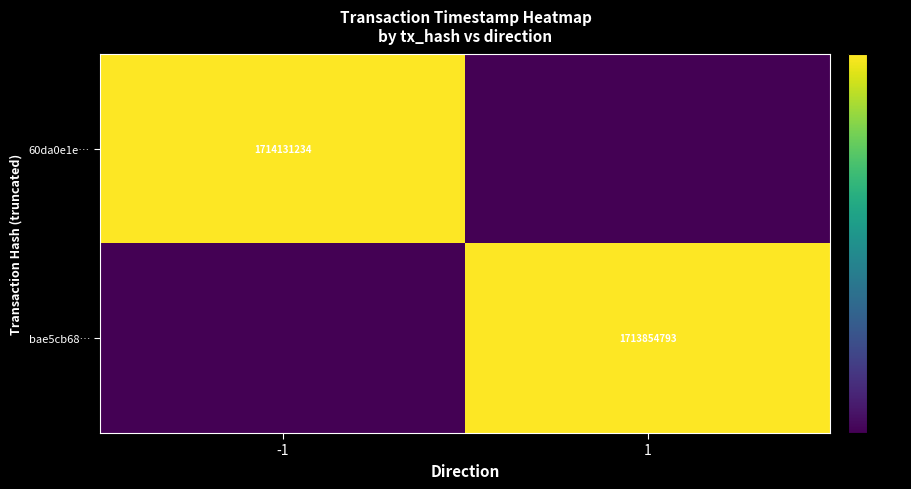

At which category is the sum across all series the highest?

-1